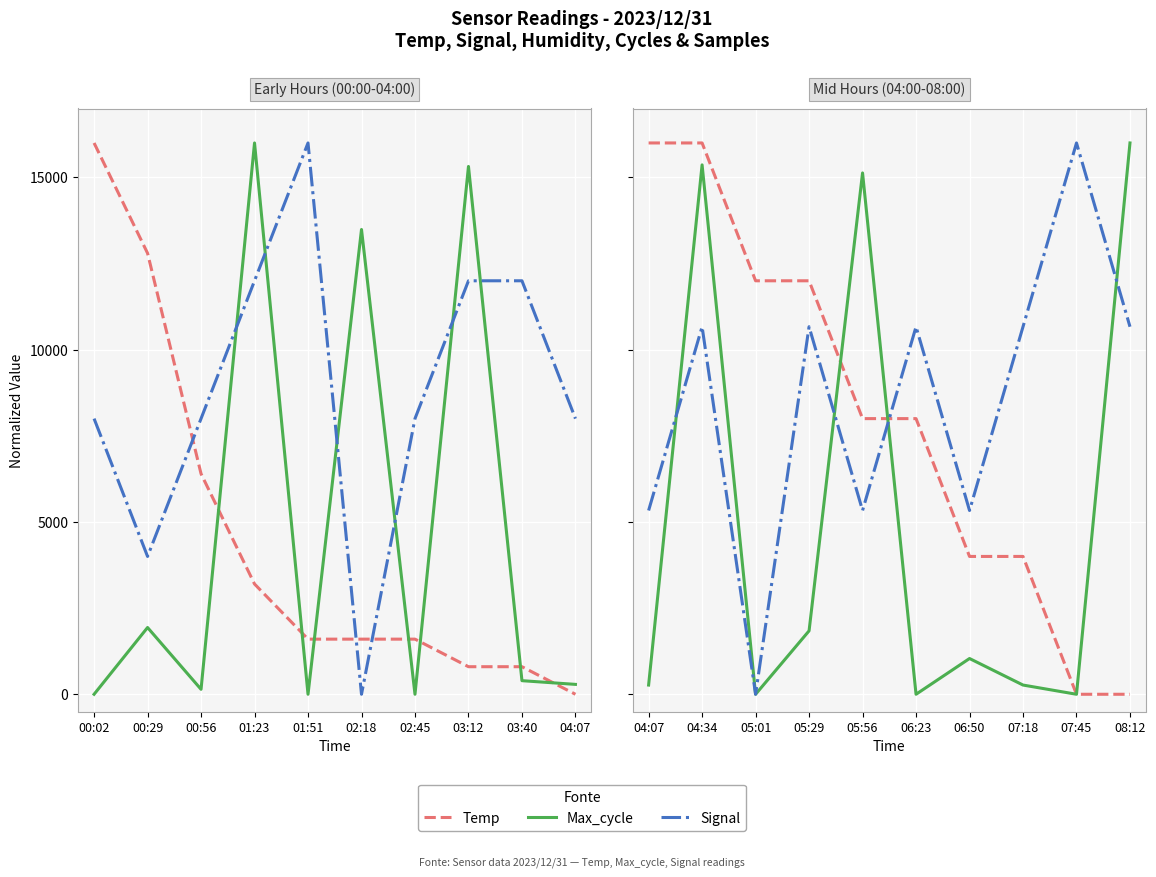

Which category has the highest value in the Max_cycle series?

01:23